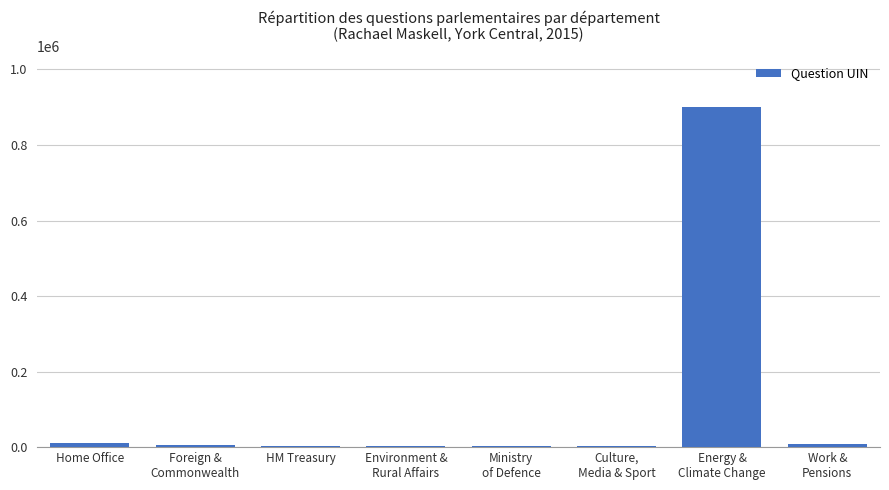

What is the label of the 3rd bar from the left?

HM Treasury